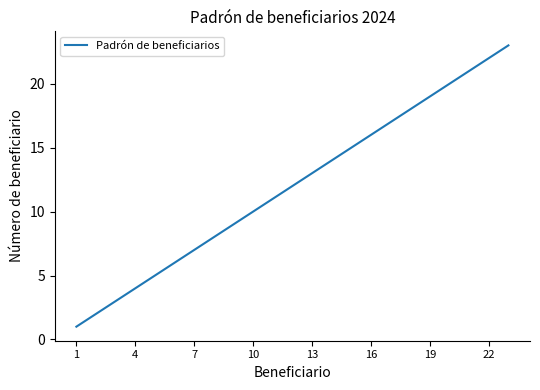

What is the maximum value shown in the chart?

23